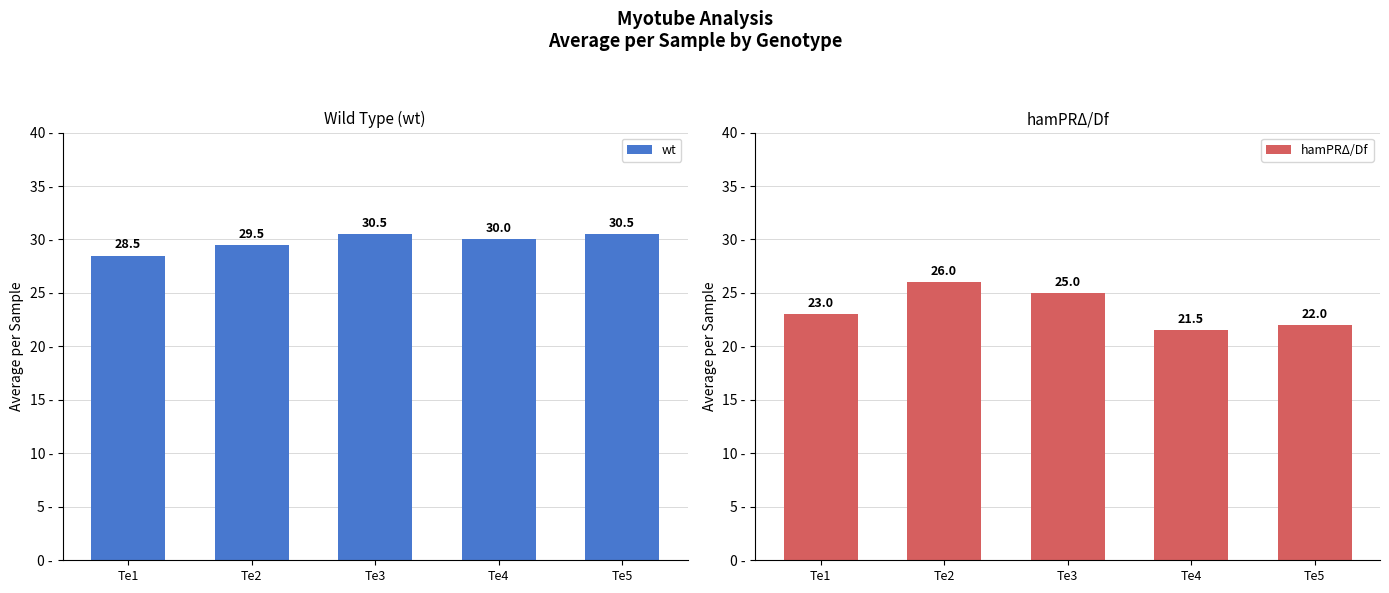

Which series has the widest spread of values?

hamPRΔ/Df